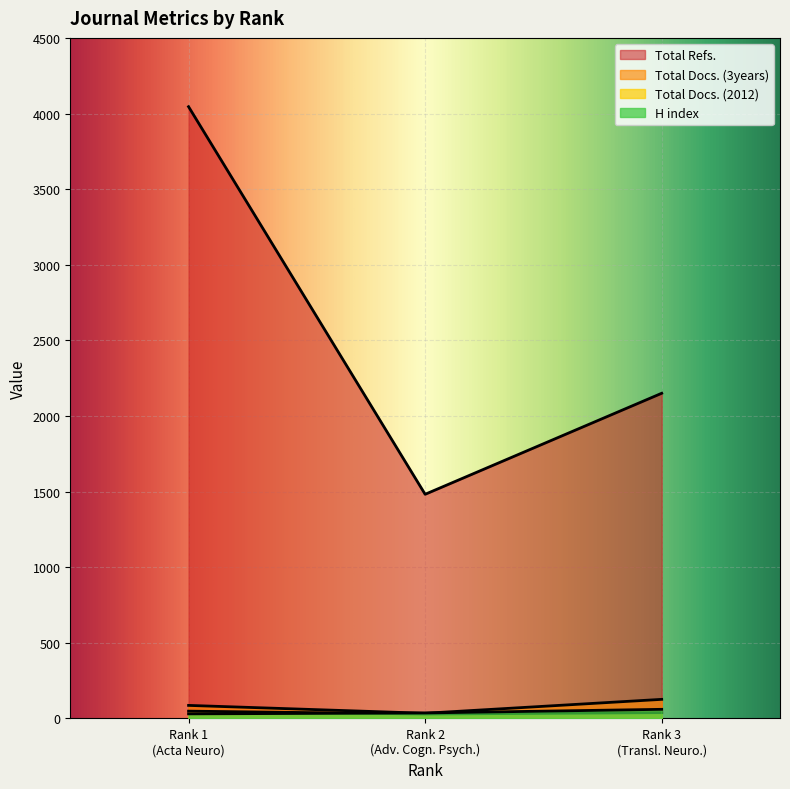

How many lines are shown in the chart?

4